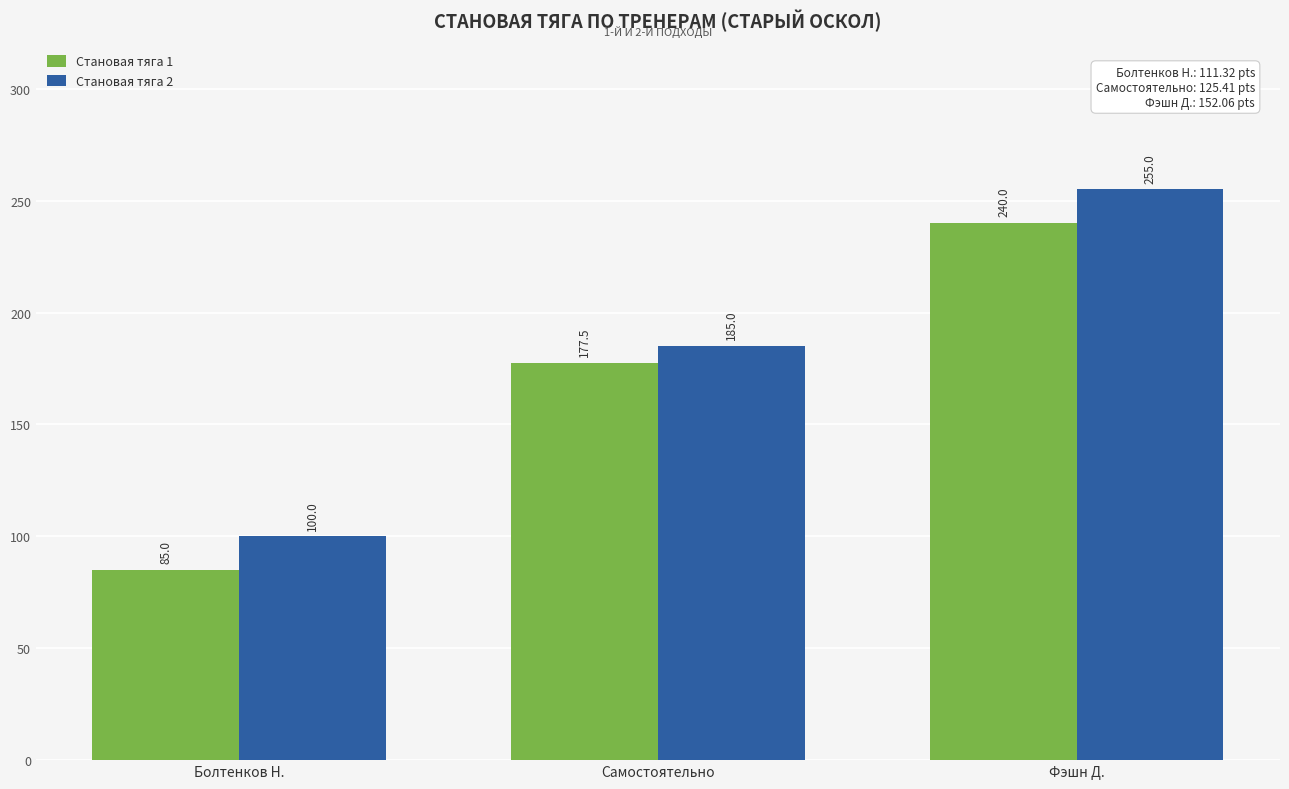

How many bars are there in each group?

2